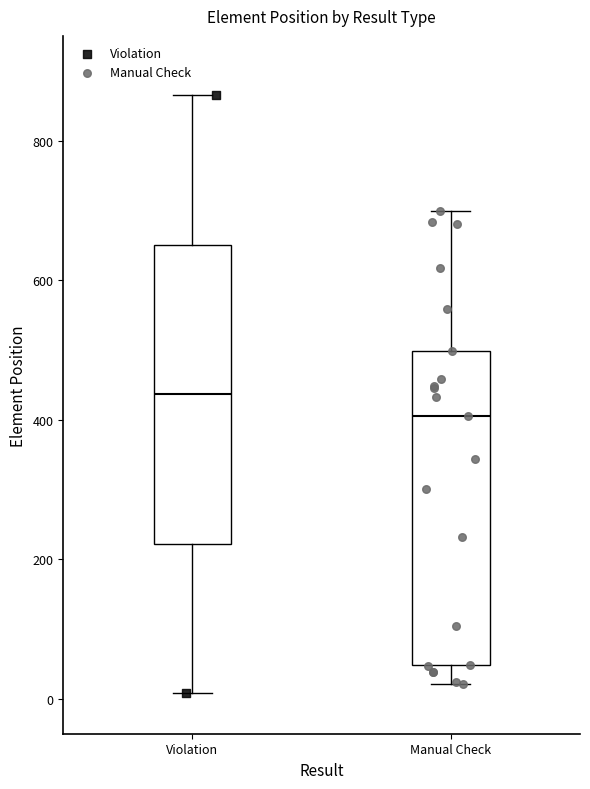

Reading left to right, read every box against the y-axis: the position of its median line, the range the box covers, and the ends of its whiskers. The values are not printed on the chart, so give them approximately, as read against the axis.

Violation: median 440, box 220 to 660, whiskers 0 to 860
Manual Check: median 400, box 40 to 500, whiskers 20 to 700